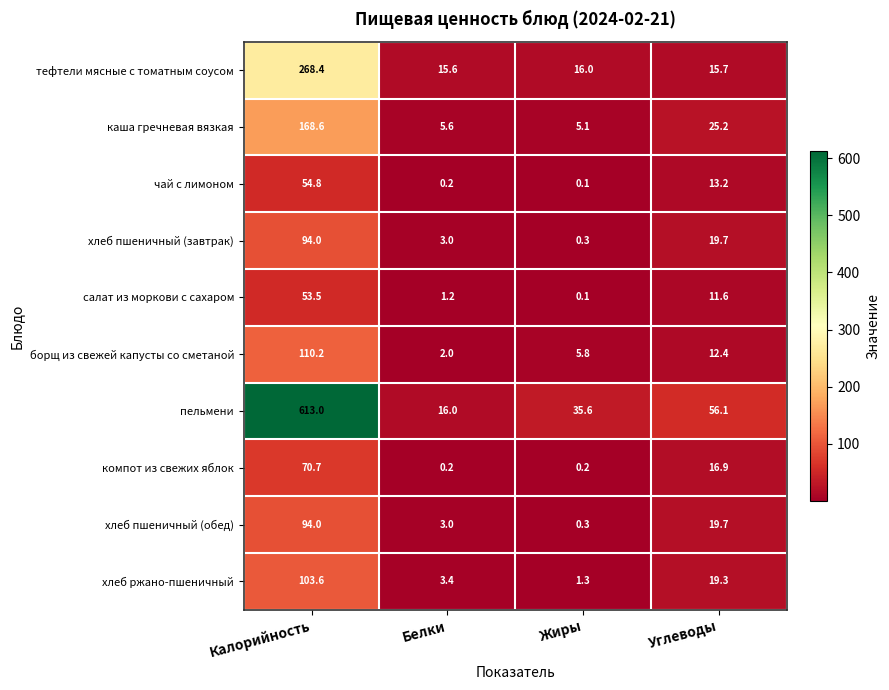

Which series changed the most between Белки and Углеводы?

пельмени